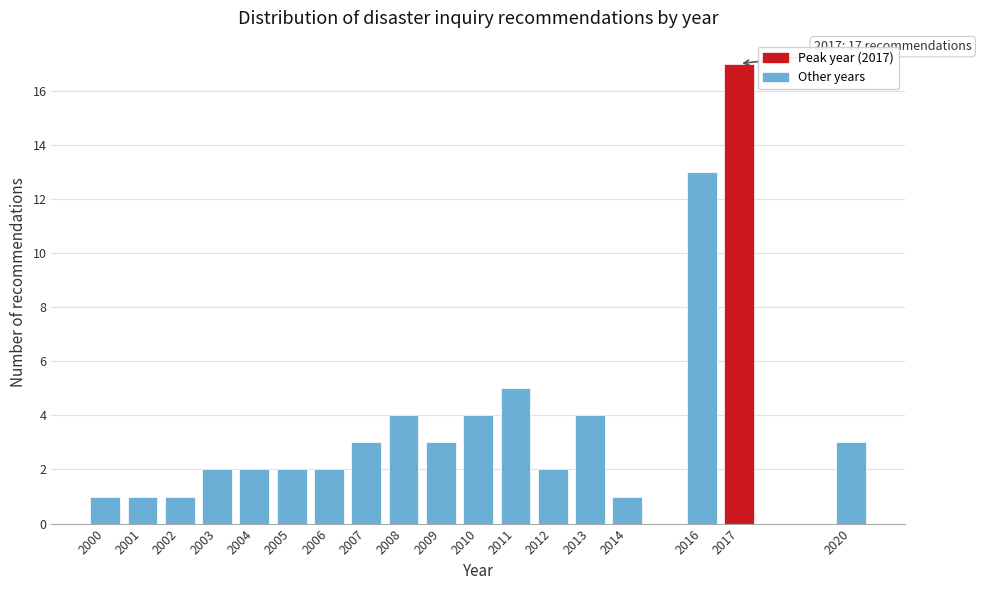

Reading right to left, list all the values displayed in this chart.

3	17	13	1	4	2	5	4	3	4	3	2	2	2	2	1	1	1